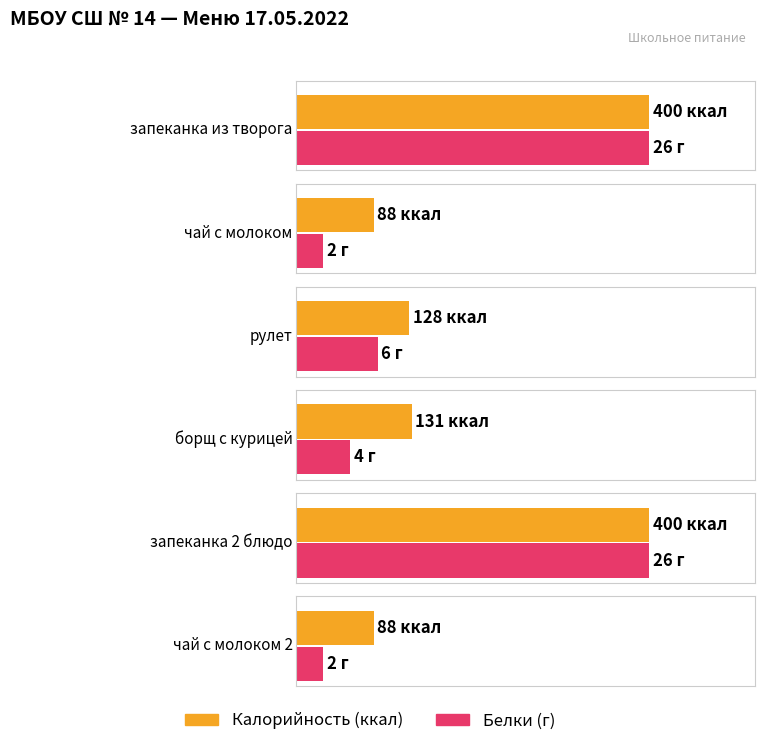

What is the sum of the Белки values at борщ с курицей and запеканка 2 блюдо?

30